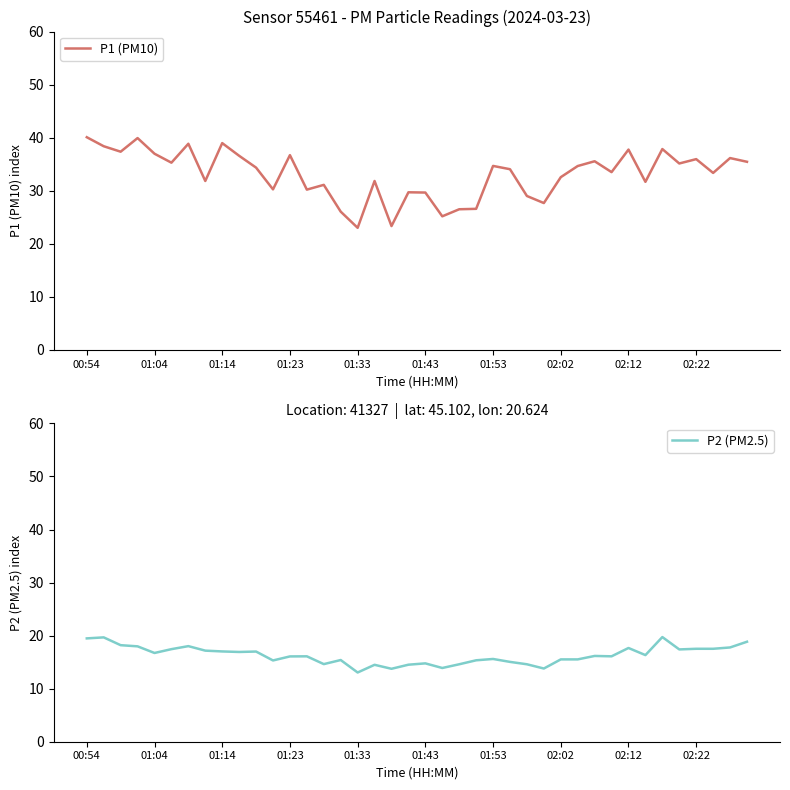

Does the chart display data point markers on the line(s)?

No